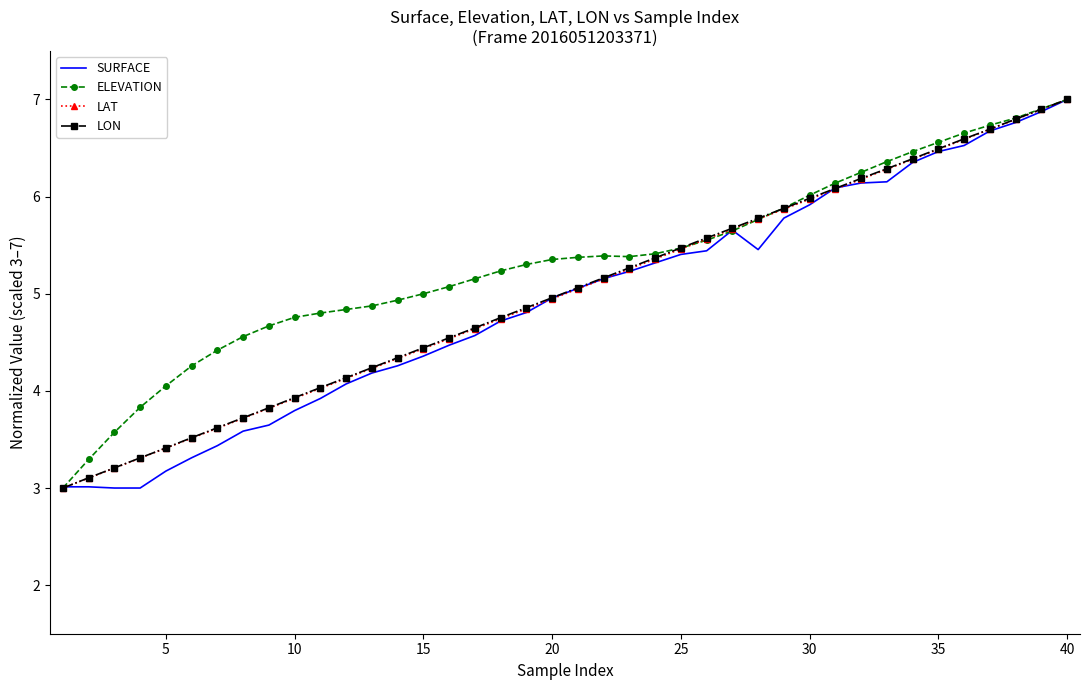

What is the greatest value displayed?

7.0